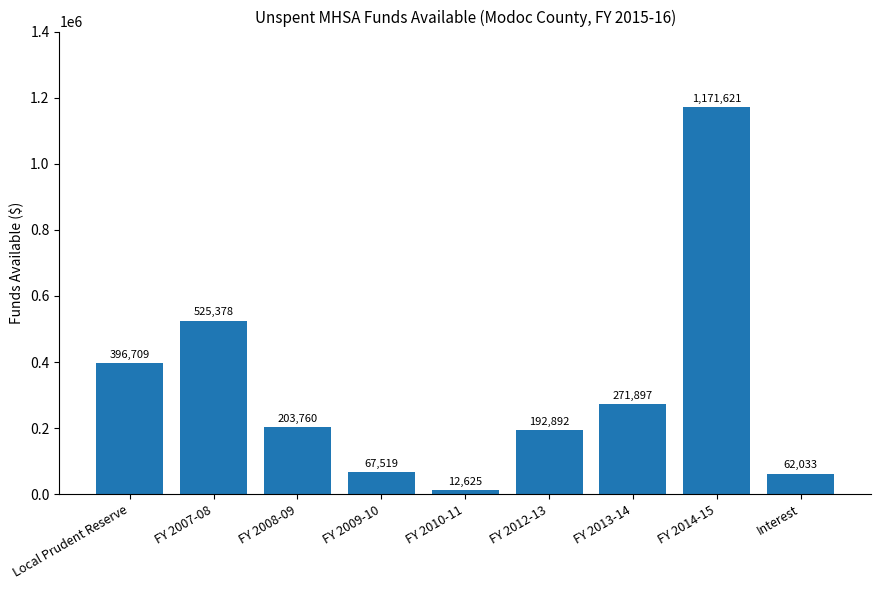

What is the label of the 1st bar from the right?

Interest